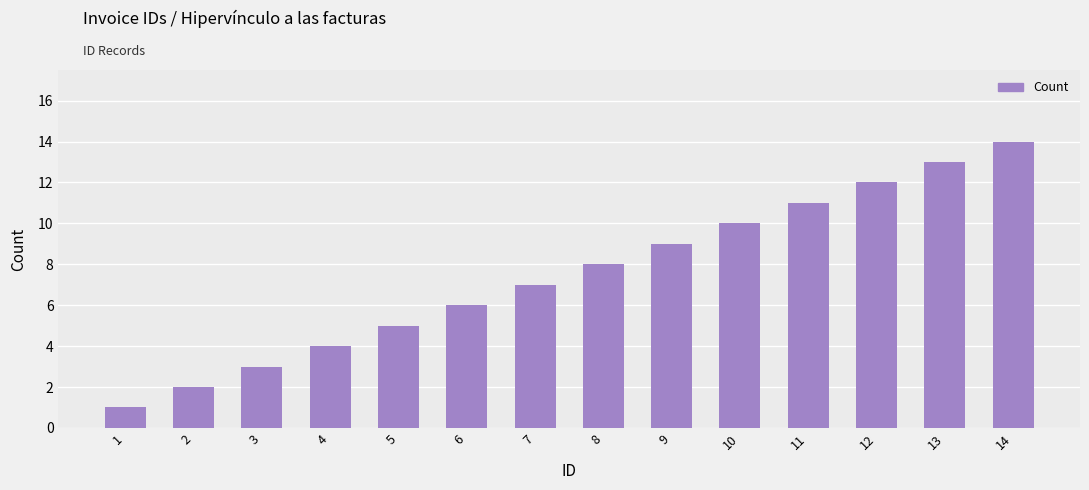

Count the number of categories in the chart.

14